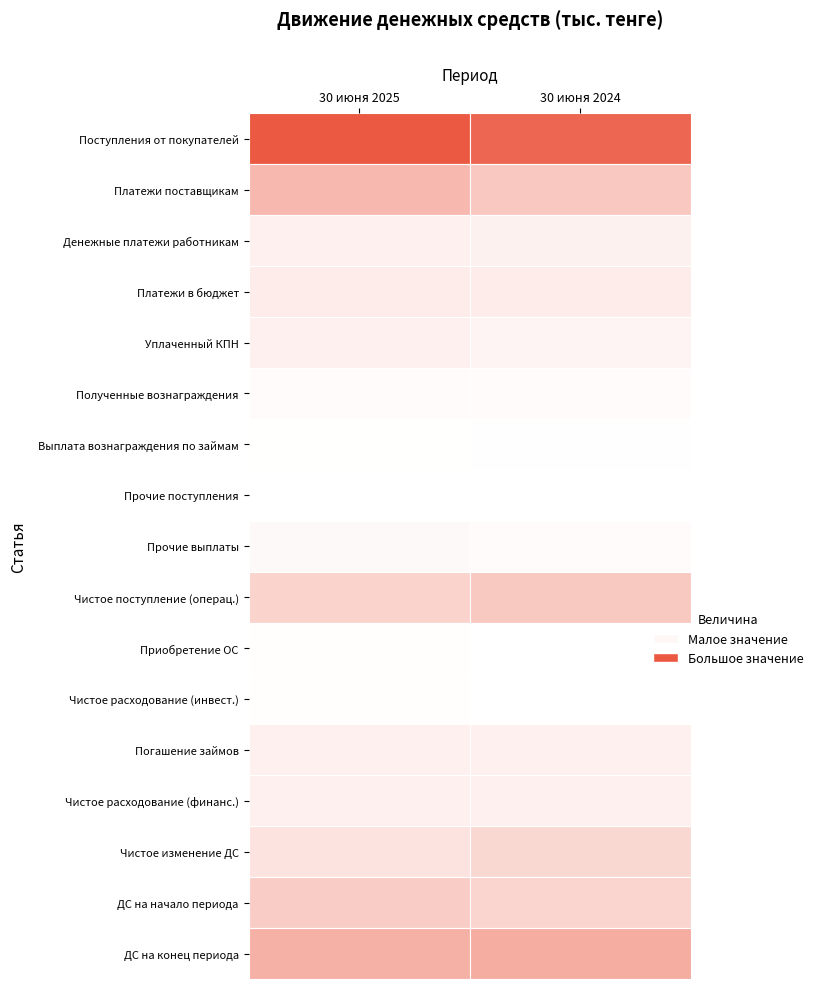

Count the ДС на конец периода values in the range 2262934 to 2388427.

2